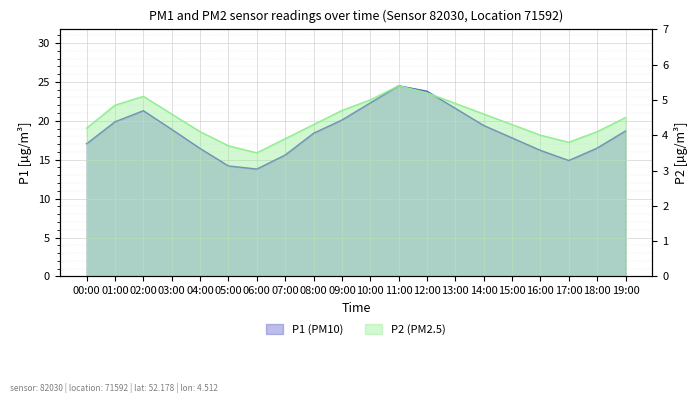

Between 17:00 and 09:00, which is larger?

09:00